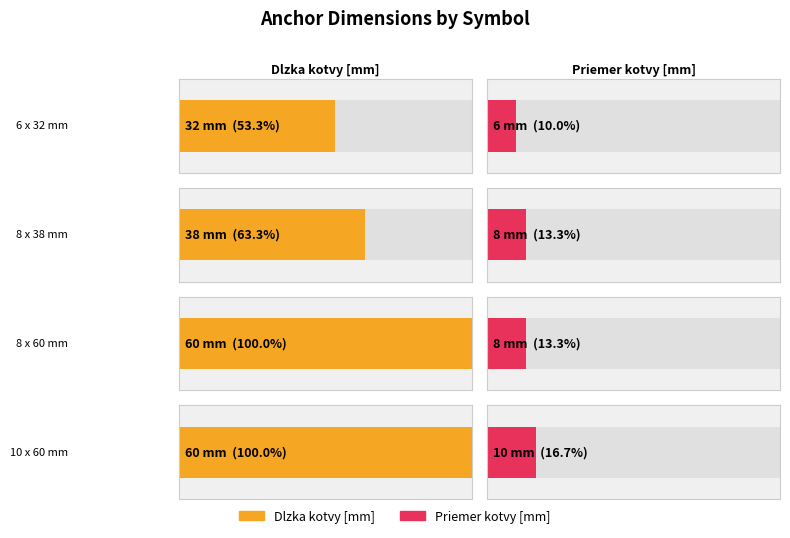

Count the number of data series in this chart.

2